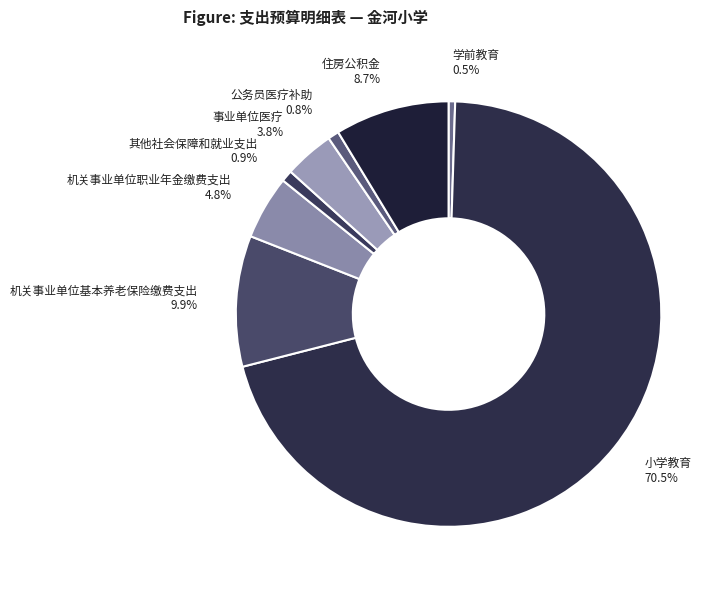

Which category has the biggest portion of the pie?

小学教育